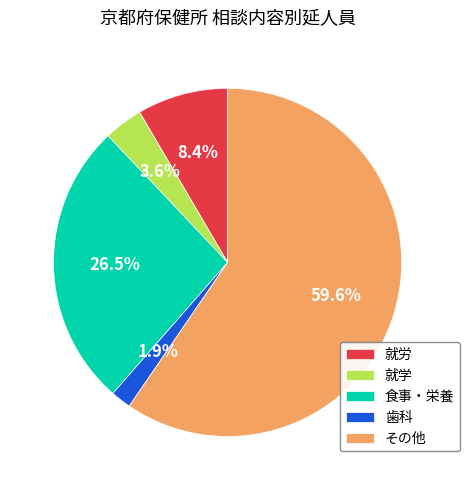

Is there a majority slice in this chart?

Yes